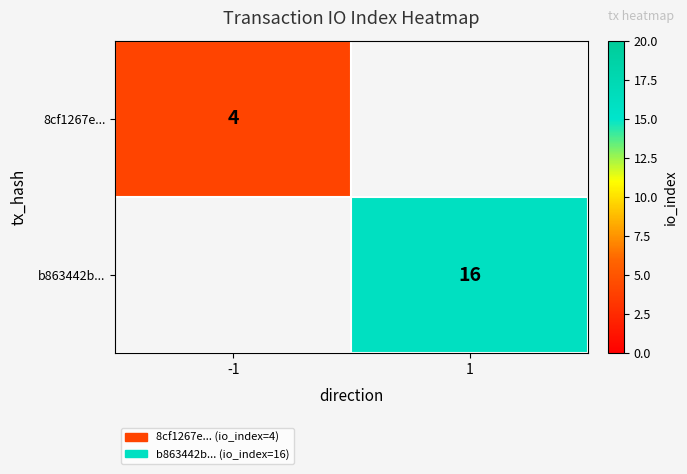

Count the number of data series in this chart.

2